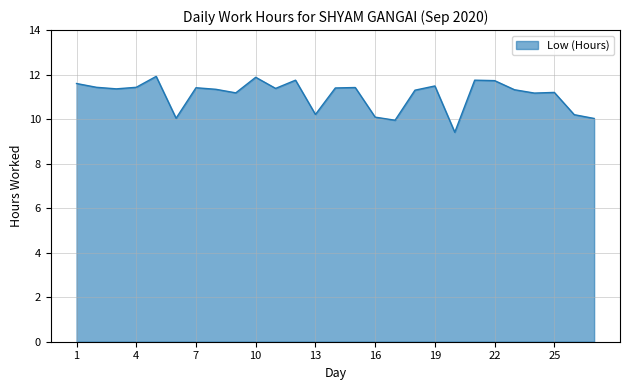

What is the smallest value displayed?

9.4